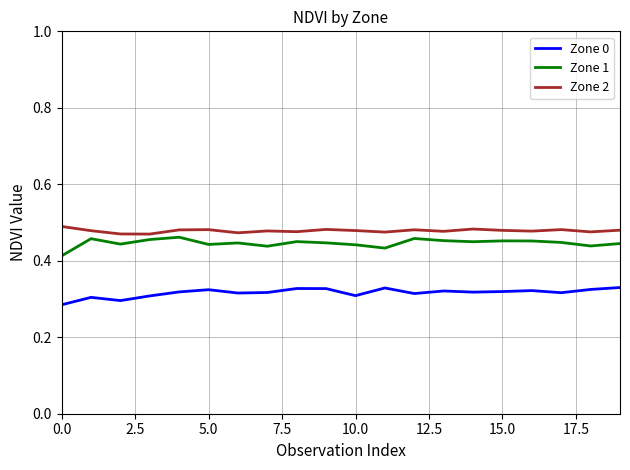

True or false: Zone 0 and Zone 1 cross at least once.

False